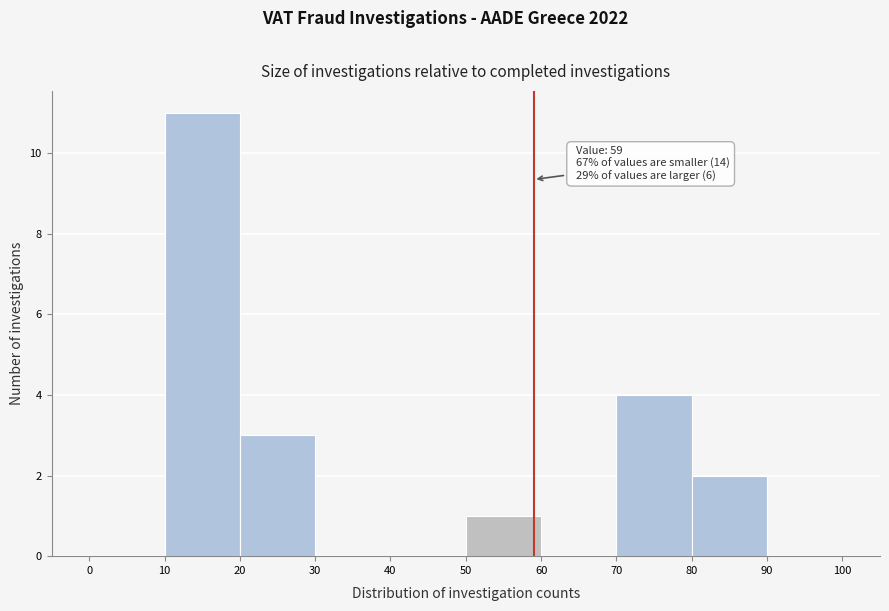

Which range on the x-axis has the tallest bar?

10 to 20